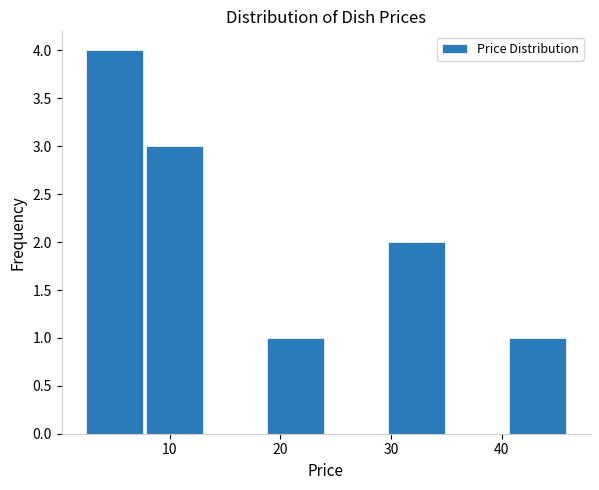

Reading left to right, transcribe this chart: for each bar, give the range it covers on the x-axis and its height. Neither the bar edges nor the heights are printed on the chart, so give them approximately, as read against the axes.

2 to 8: 4
8 to 13: 3
13 to 19: 0
19 to 24: 1
24 to 30: 0
30 to 35: 2
35 to 41: 0
41 to 46: 1